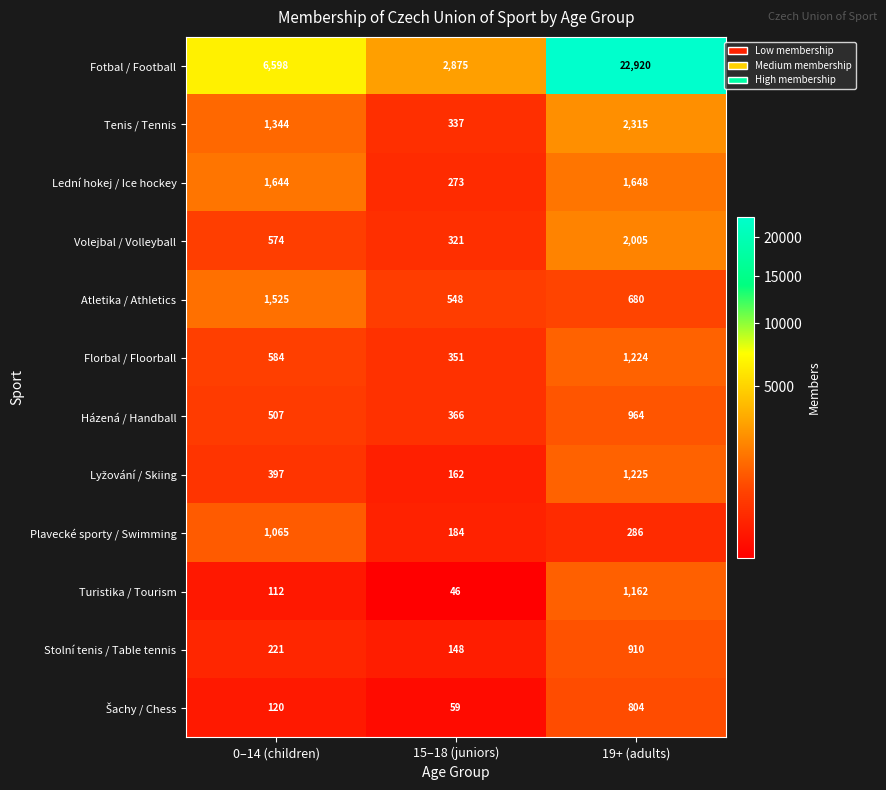

What is the difference between the Tenis / Tennis values at 15–18 (juniors) and 19+ (adults)?

1978